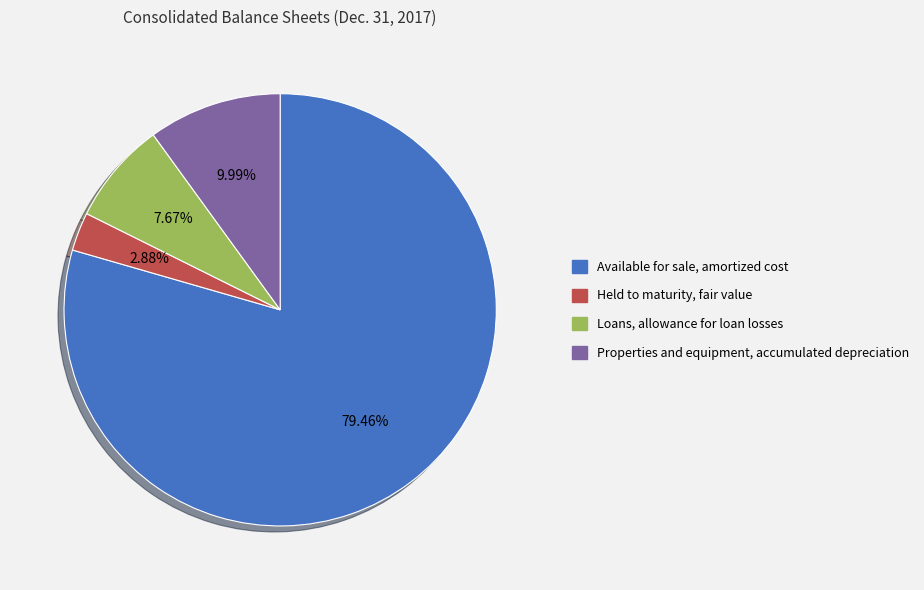

What is the smallest slice in the pie chart?

Held to maturity, fair value